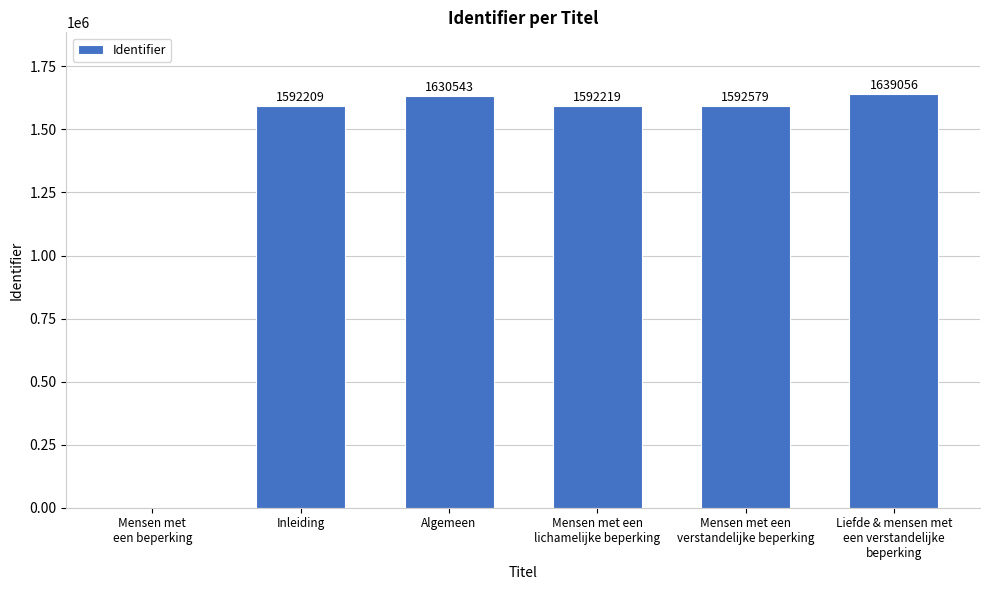

Reading left to right, what are all the values shown in this chart?

0	1592209	1630543	1592219	1592579	1639056